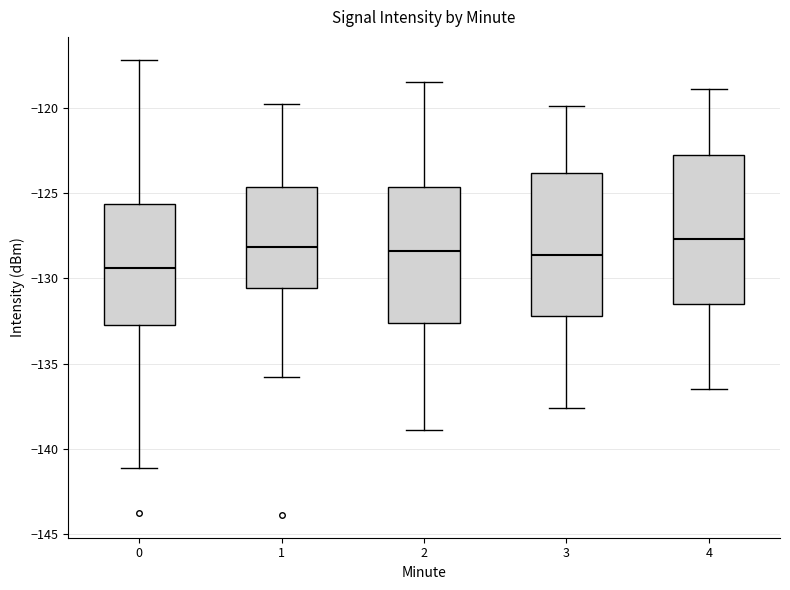

Reading left to right, read every box against the y-axis: the position of its median line, the range the box covers, and the ends of its whiskers. The values are not printed on the chart, so give them approximately, as read against the axis.

0: median -129.5, box -132.5 to -125.5, whiskers -141.0 to -117.0
1: median -128.0, box -130.5 to -124.5, whiskers -136.0 to -120.0
2: median -128.5, box -132.5 to -124.5, whiskers -139.0 to -118.5
3: median -128.5, box -132.0 to -124.0, whiskers -137.5 to -120.0
4: median -127.5, box -131.5 to -122.5, whiskers -136.5 to -119.0